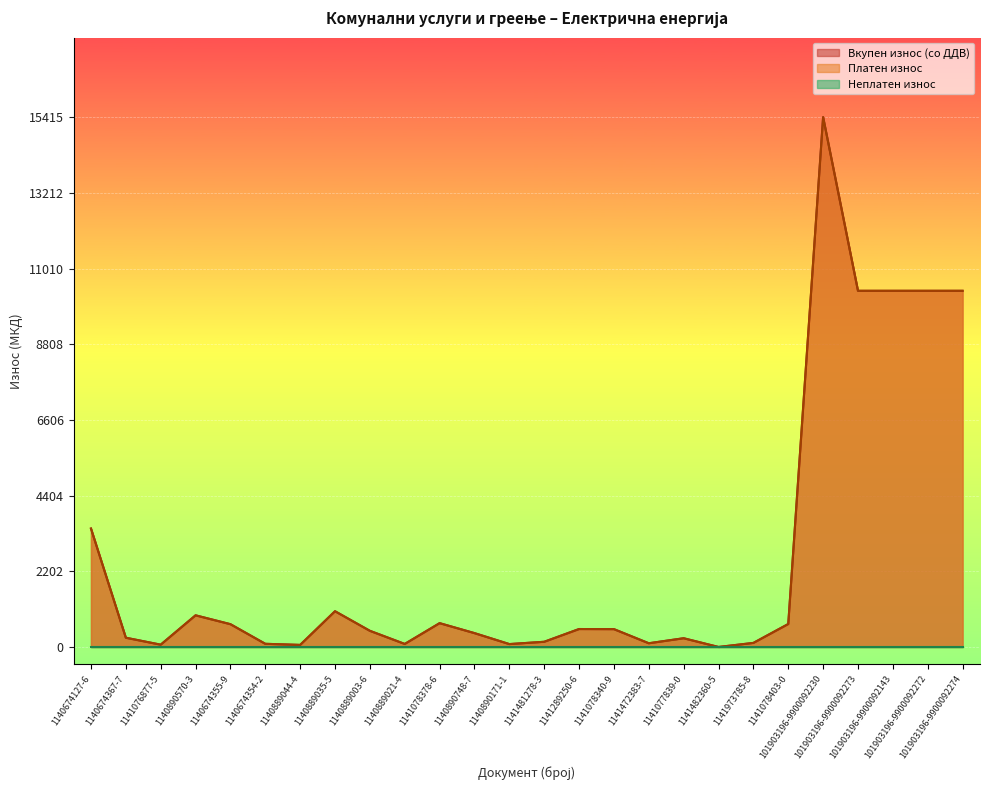

At which label does Вкупен износ (со ДДВ) first exceed 519?

1140674127-6